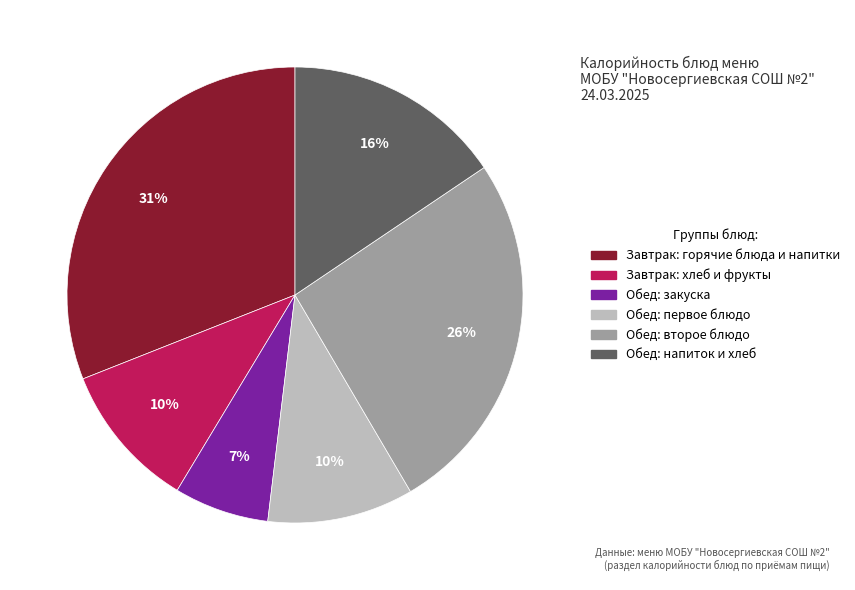

Is there a majority slice in this chart?

No